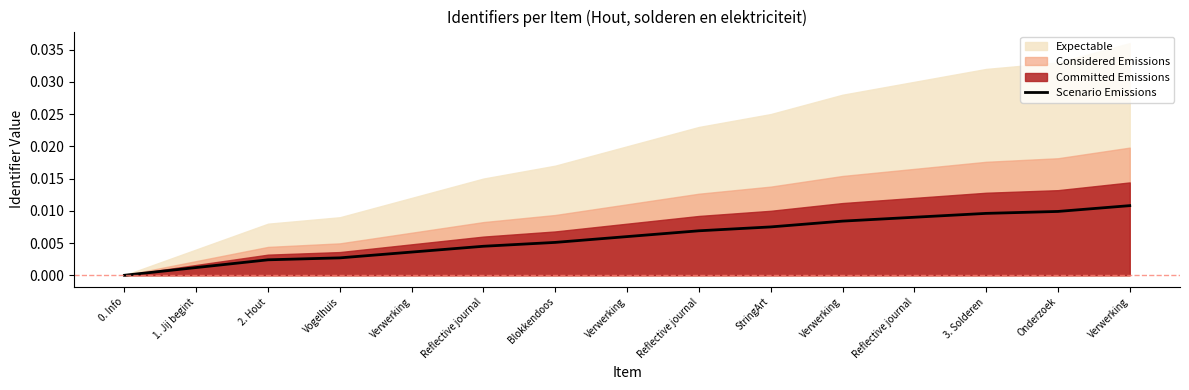

How many values are above zero?

14